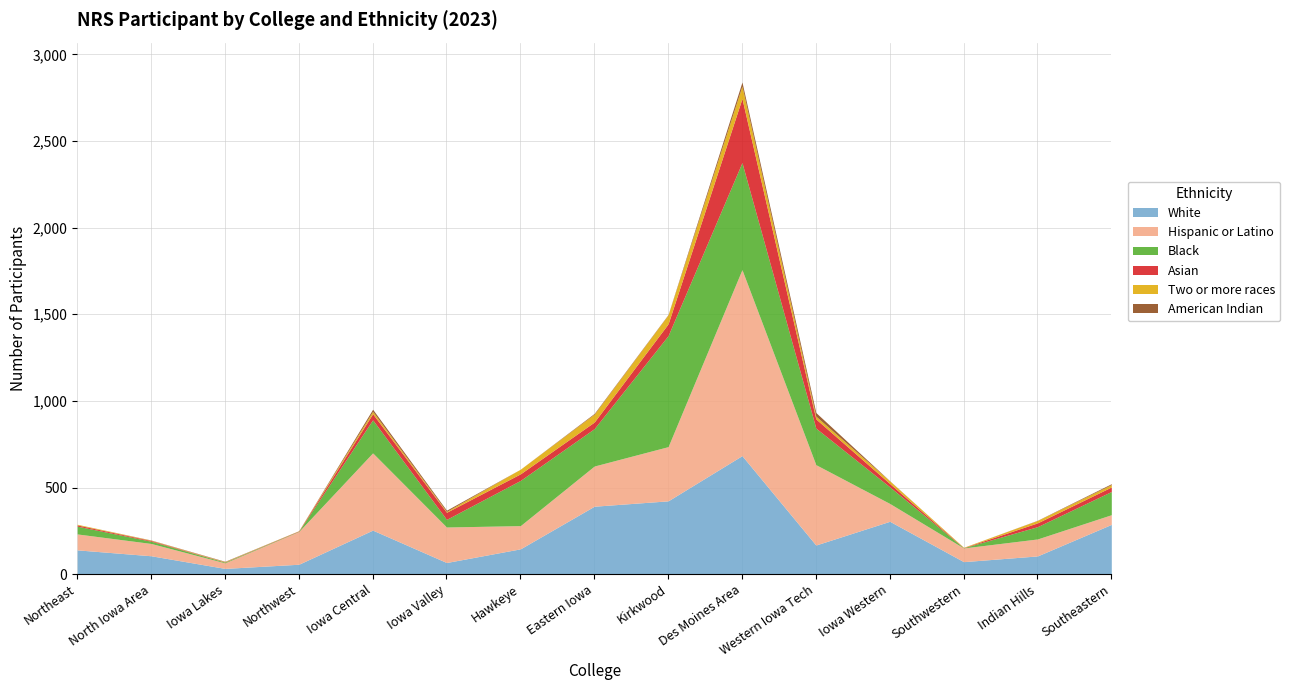

At which category does White reach its first local peak?

Iowa Central